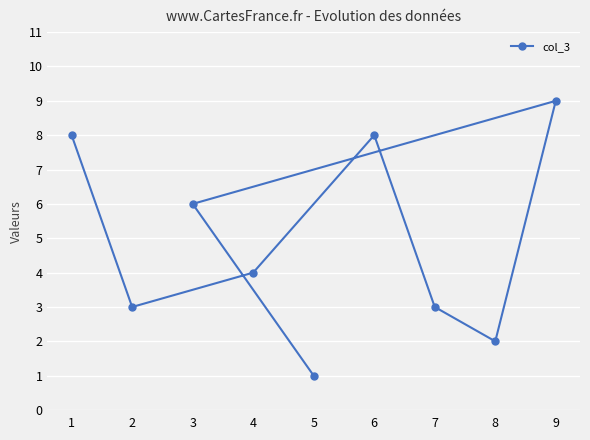

How many data points does each series have?

9